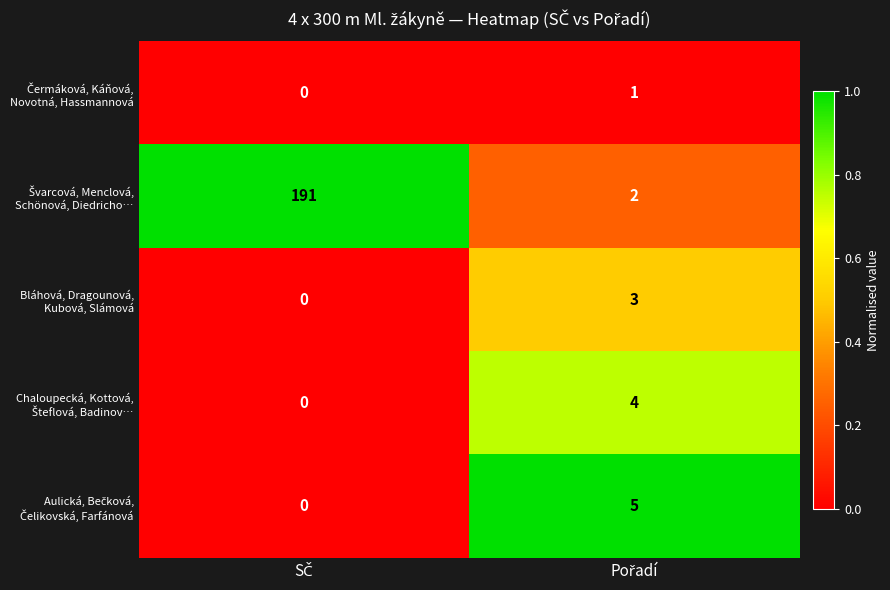

How many series are shown in this chart?

5